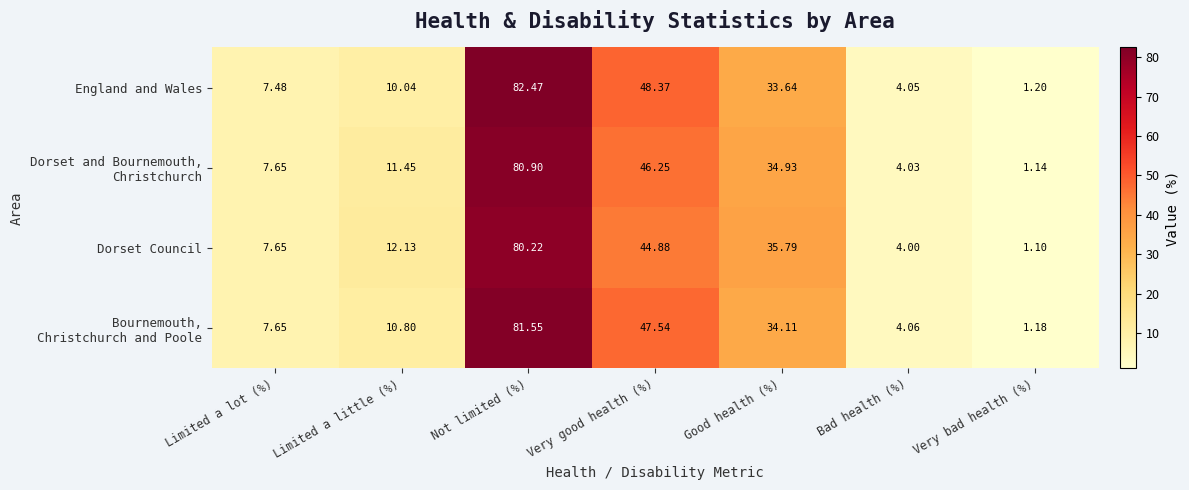

At which label is Dorset Council closest to 40?

Good health (%)